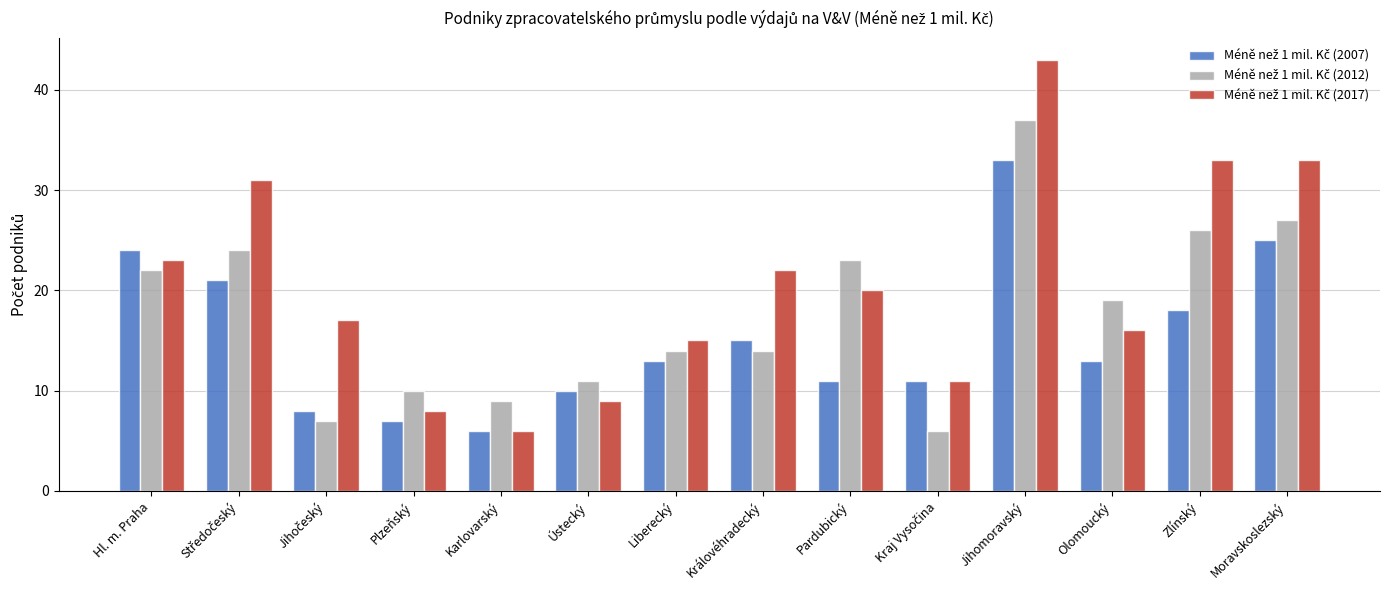

What is the difference between the highest and lowest values at Karlovarský?

3